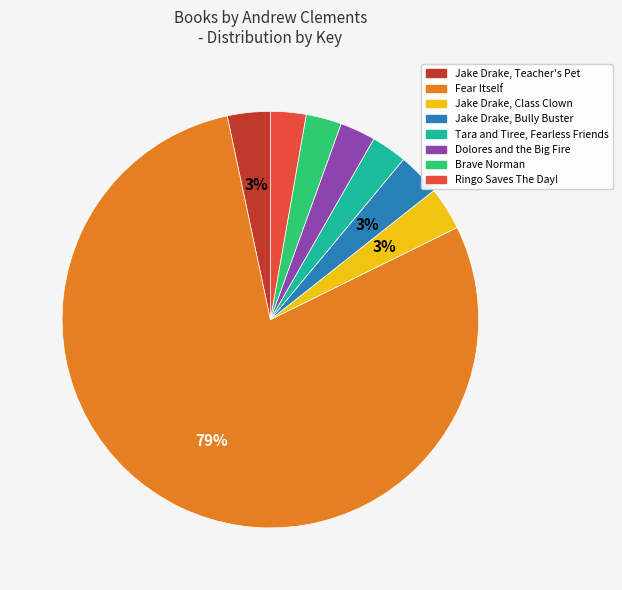

To the nearest percent, what is the combined percentage of Jake Drake, Teacher's Pet and Ringo Saves The Day!?

6%